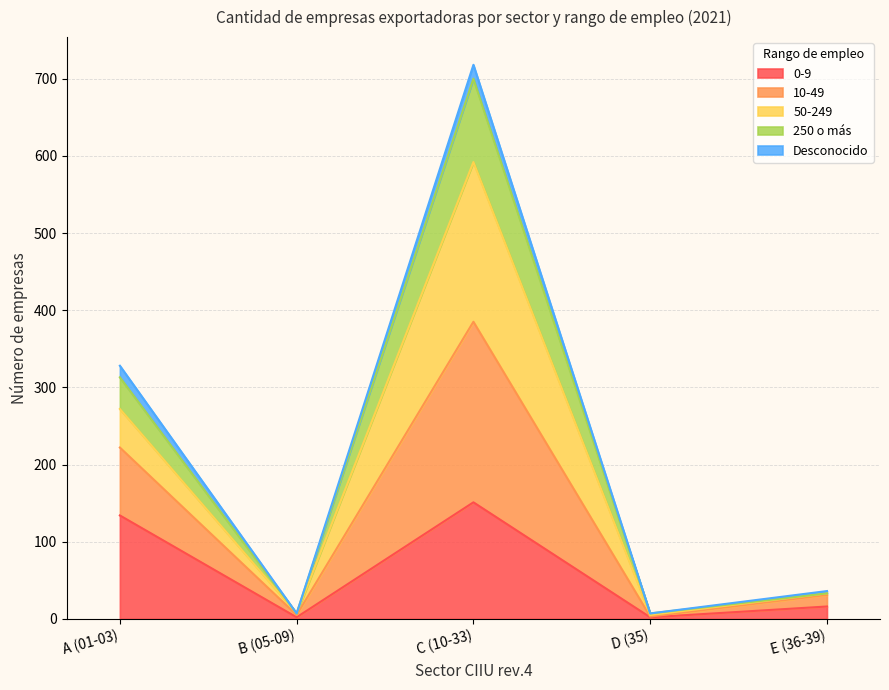

Where does the 10-49 series first go above 33?

A (01-03)